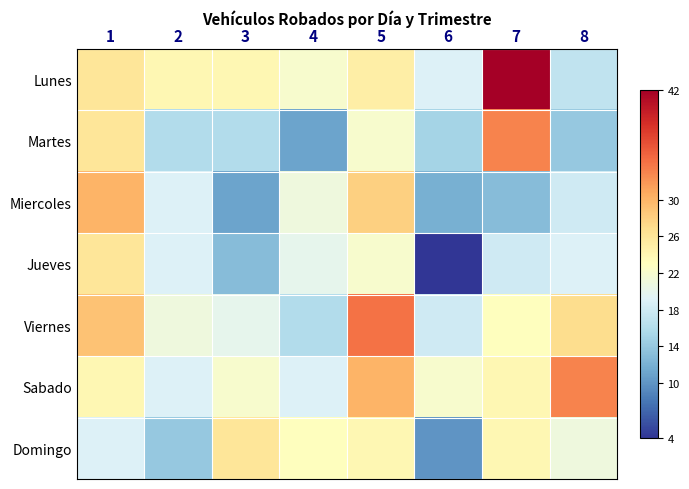

At which category is the sum across all series the highest?

5